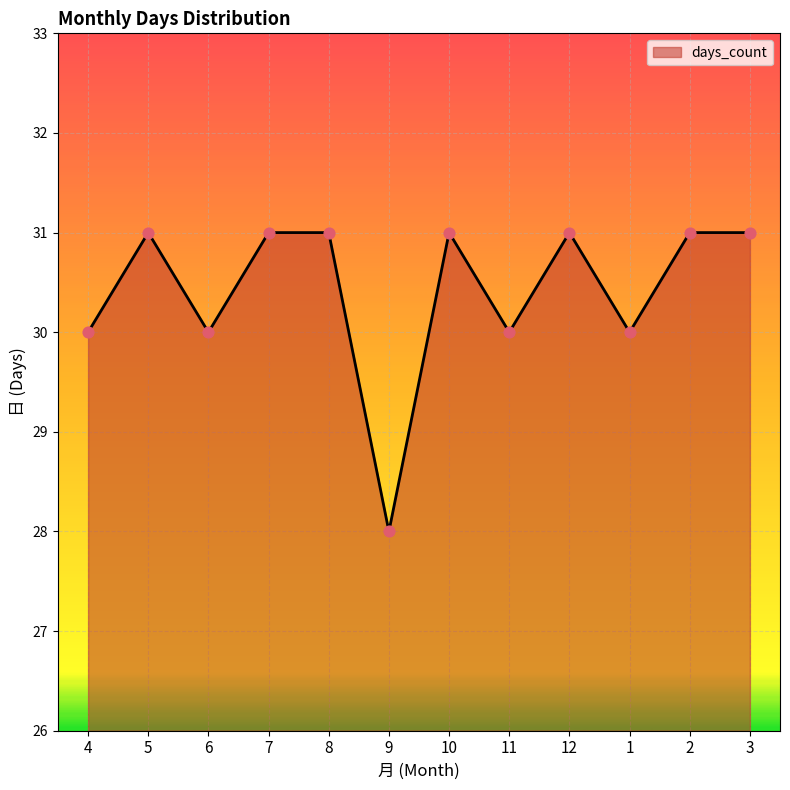

Between 4 and 2, which is larger?

2